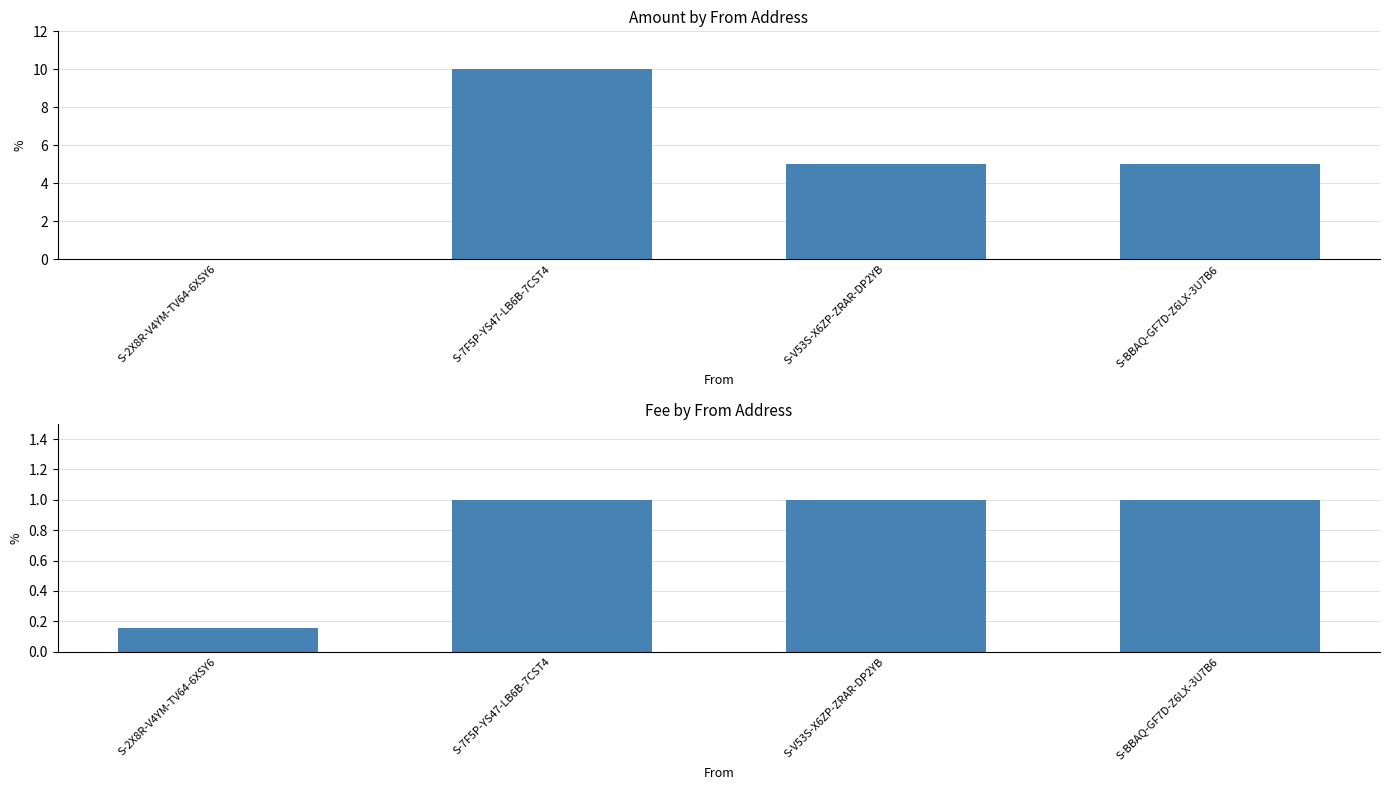

What position from the left is S-V53S-X6ZP-ZRAR-DP2YB?

3